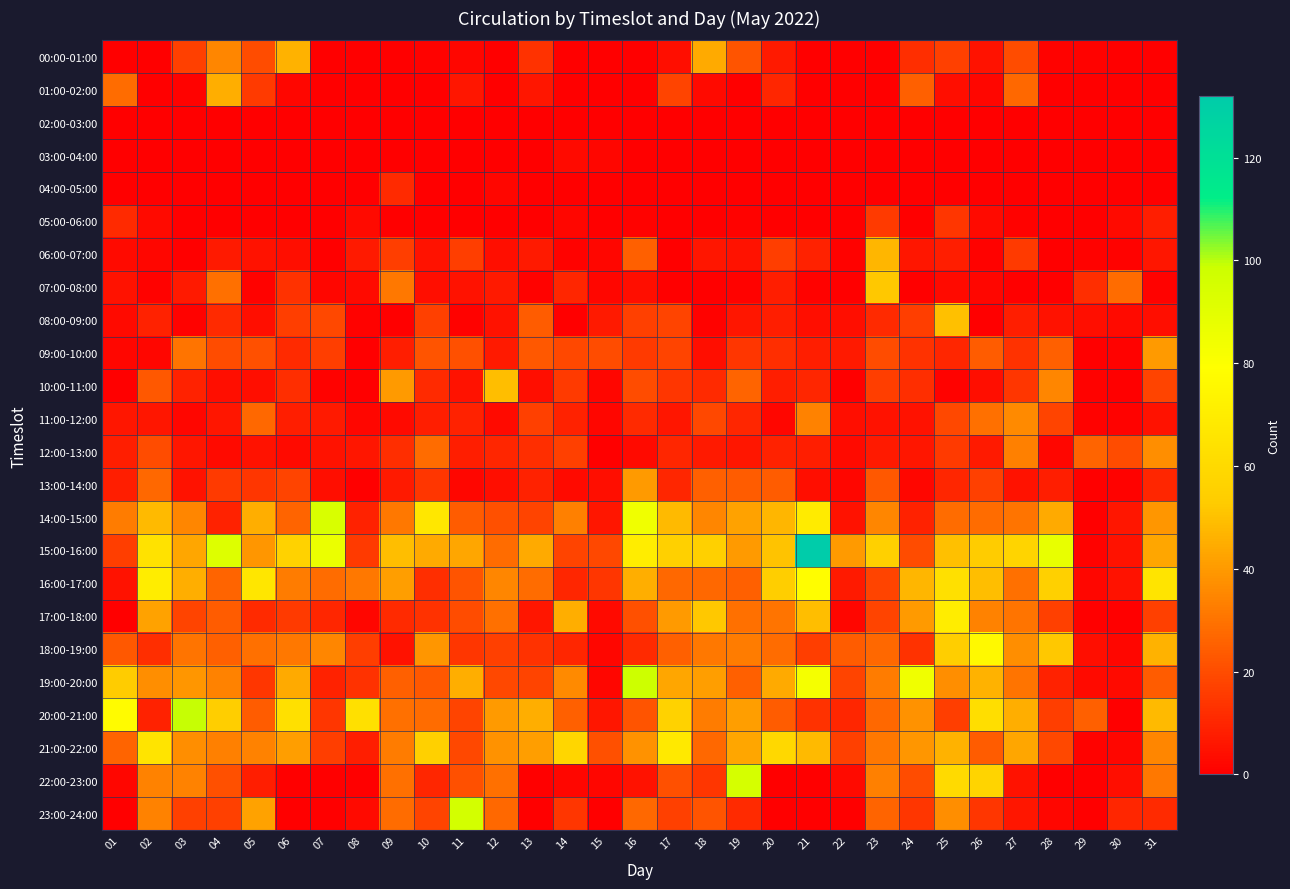

Reading left to right, what are all the values shown in this chart?

00:00-01:00: 01=0	02=0	03=17	04=35	05=20	06=46	07=0	08=0	09=0	10=1	11=2	12=0	13=13	14=0	15=0	16=0	17=4	18=44	19=22	20=7	21=0	22=0	23=0	24=12	25=17	26=5	27=20	28=1	29=1	30=0	31=0
01:00-02:00: 01=28	02=0	03=1	04=45	05=15	06=2	07=0	08=0	09=0	10=0	11=6	12=0	13=6	14=0	15=0	16=0	17=18	18=3	19=0	20=10	21=0	22=0	23=0	24=25	25=4	26=2	27=27	28=0	29=0	30=0	31=0
02:00-03:00: 01=0	02=0	03=0	04=0	05=0	06=0	07=0	08=0	09=0	10=0	11=0	12=0	13=0	14=0	15=0	16=0	17=0	18=0	19=0	20=0	21=0	22=0	23=0	24=0	25=0	26=0	27=0	28=0	29=0	30=0	31=0
03:00-04:00: 01=0	02=0	03=0	04=0	05=0	06=0	07=0	08=0	09=0	10=0	11=0	12=0	13=0	14=3	15=2	16=0	17=0	18=0	19=0	20=0	21=0	22=0	23=0	24=0	25=0	26=0	27=0	28=0	29=0	30=0	31=0
04:00-05:00: 01=0	02=0	03=0	04=0	05=0	06=0	07=0	08=0	09=11	10=0	11=0	12=2	13=0	14=0	15=0	16=0	17=0	18=0	19=0	20=0	21=0	22=0	23=0	24=0	25=0	26=0	27=0	28=0	29=0	30=0	31=0
05:00-06:00: 01=11	02=3	03=0	04=0	05=0	06=0	07=0	08=3	09=0	10=0	11=0	12=0	13=0	14=2	15=0	16=1	17=0	18=0	19=1	20=0	21=0	22=0	23=15	24=0	25=14	26=3	27=1	28=0	29=0	30=3	31=8
06:00-07:00: 01=3	02=2	03=0	04=7	05=5	06=4	07=0	08=7	09=16	10=5	11=16	12=4	13=7	14=1	15=2	16=25	17=0	18=6	19=5	20=16	21=9	22=1	23=47	24=6	25=8	26=1	27=15	28=0	29=1	30=1	31=6
07:00-08:00: 01=5	02=1	03=7	04=29	05=1	06=13	07=2	08=3	09=31	10=4	11=5	12=7	13=1	14=10	15=2	16=4	17=0	18=0	19=1	20=8	21=1	22=0	23=52	24=0	25=3	26=2	27=0	28=0	29=12	30=28	31=1
08:00-09:00: 01=3	02=9	03=1	04=11	05=4	06=16	07=19	08=1	09=0	10=17	11=1	12=5	13=24	14=0	15=7	16=17	17=18	18=1	19=6	20=8	21=4	22=4	23=11	24=16	25=50	26=0	27=8	28=5	29=4	30=3	31=4
09:00-10:00: 01=2	02=2	03=30	04=20	05=21	06=11	07=16	08=0	09=8	10=22	11=21	12=7	13=23	14=19	15=20	16=15	17=18	18=4	19=14	20=12	21=8	22=7	23=20	24=13	25=10	26=24	27=13	28=25	29=0	30=1	31=40
10:00-11:00: 01=0	02=23	03=9	04=4	05=4	06=12	07=1	08=0	09=40	10=11	11=5	12=49	13=4	14=15	15=2	16=20	17=14	18=11	19=26	20=8	21=10	22=0	23=16	24=12	25=1	26=4	27=14	28=35	29=1	30=0	31=18
11:00-12:00: 01=6	02=6	03=2	04=6	05=27	06=8	07=7	08=2	09=3	10=8	11=9	12=3	13=17	14=9	15=2	16=11	17=6	18=19	19=10	20=2	21=34	22=4	23=5	24=5	25=19	26=29	27=36	28=18	29=1	30=1	31=5
12:00-13:00: 01=8	02=20	03=6	04=3	05=5	06=3	07=5	08=6	09=12	10=28	11=8	12=10	13=12	14=17	15=0	16=3	17=10	18=7	19=6	20=9	21=8	22=3	23=7	24=6	25=15	26=7	27=33	28=2	29=26	30=20	31=37
13:00-14:00: 01=8	02=27	03=5	04=15	05=14	06=18	07=4	08=0	09=7	10=14	11=2	12=4	13=9	14=3	15=4	16=40	17=10	18=25	19=24	20=24	21=4	22=2	23=23	24=2	25=10	26=17	27=5	28=8	29=0	30=1	31=10
14:00-15:00: 01=32	02=48	03=35	04=9	05=45	06=26	07=94	08=9	09=31	10=67	11=24	12=21	13=18	14=33	15=6	16=85	17=48	18=35	19=42	20=47	21=69	22=5	23=35	24=9	25=28	26=28	27=30	28=44	29=0	30=6	31=39
15:00-16:00: 01=16	02=64	03=43	04=92	05=39	06=56	07=87	08=15	09=49	10=44	11=43	12=28	13=44	14=18	15=19	16=70	17=55	18=55	19=40	20=51	21=132	22=40	23=55	24=20	25=50	26=53	27=57	28=88	29=1	30=5	31=43
16:00-17:00: 01=5	02=70	03=45	04=26	05=66	06=32	07=28	08=31	09=41	10=12	11=22	12=35	13=28	14=10	15=14	16=45	17=27	18=27	19=25	20=54	21=78	22=7	23=18	24=47	25=63	26=49	27=29	28=55	29=2	30=5	31=65
17:00-18:00: 01=0	02=42	03=18	04=24	05=11	06=15	07=10	08=2	09=11	10=13	11=20	12=29	13=6	14=45	15=3	16=21	17=40	18=52	19=29	20=30	21=49	22=2	23=18	24=40	25=70	26=34	27=30	28=17	29=0	30=0	31=17
18:00-19:00: 01=23	02=12	03=30	04=25	05=29	06=31	07=35	08=16	09=5	10=39	11=14	12=17	13=13	14=10	15=2	16=11	17=25	18=31	19=32	20=28	21=16	22=24	23=27	24=13	25=54	26=76	27=37	28=52	29=4	30=2	31=46
19:00-20:00: 01=53	02=37	03=39	04=34	05=14	06=44	07=9	08=13	09=25	10=23	11=45	12=19	13=18	14=36	15=2	16=98	17=43	18=41	19=25	20=44	21=83	22=18	23=32	24=85	25=37	26=46	27=30	28=9	29=3	30=3	31=24
20:00-21:00: 01=77	02=9	03=99	04=54	05=24	06=63	07=14	08=63	09=29	10=28	11=18	12=40	13=45	14=25	15=6	16=22	17=56	18=32	19=41	20=24	21=13	22=10	23=27	24=38	25=16	26=62	27=45	28=16	29=25	30=0	31=48
21:00-22:00: 01=26	02=65	03=37	04=33	05=34	06=41	07=16	08=8	09=32	10=55	11=19	12=38	13=41	14=58	15=21	16=38	17=68	18=27	19=43	20=59	21=48	22=17	23=31	24=39	25=46	26=24	27=43	28=19	29=1	30=2	31=35
22:00-23:00: 01=2	02=34	03=34	04=21	05=8	06=0	07=0	08=0	09=29	10=10	11=21	12=29	13=0	14=2	15=2	16=5	17=21	18=14	19=95	20=0	21=0	22=3	23=33	24=20	25=60	26=57	27=5	28=0	29=0	30=4	31=31
23:00-24:00: 01=0	02=34	03=17	04=17	05=42	06=0	07=0	08=3	09=28	10=18	11=96	12=27	13=0	14=14	15=0	16=27	17=17	18=22	19=11	20=0	21=0	22=0	23=26	24=14	25=37	26=14	27=6	28=2	29=0	30=10	31=11